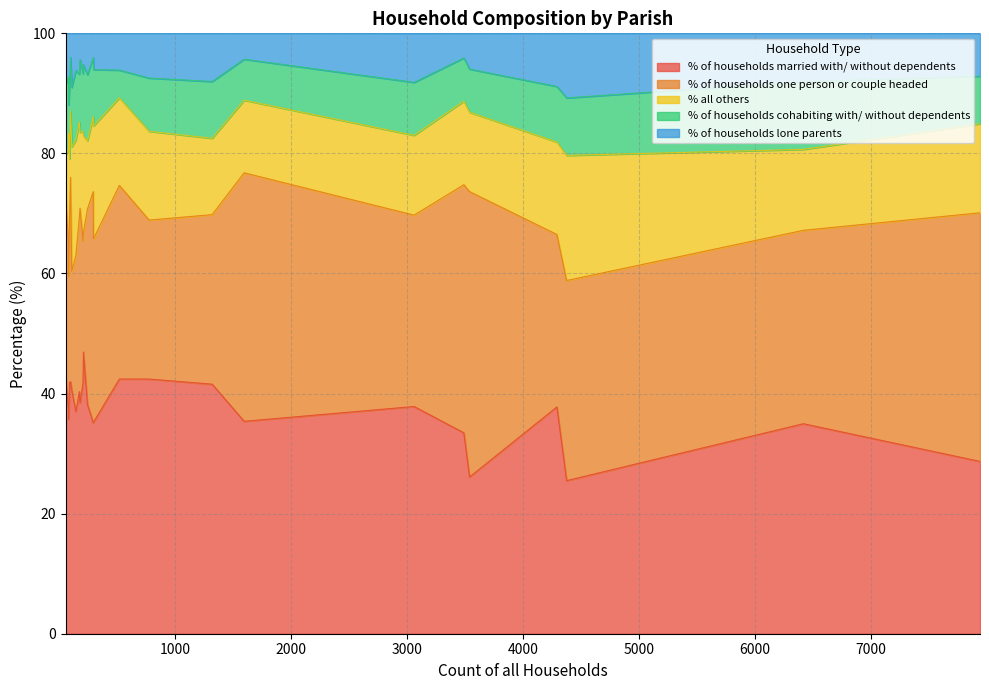

What is the minimum value for % of households married with/ without dependents?

25.5